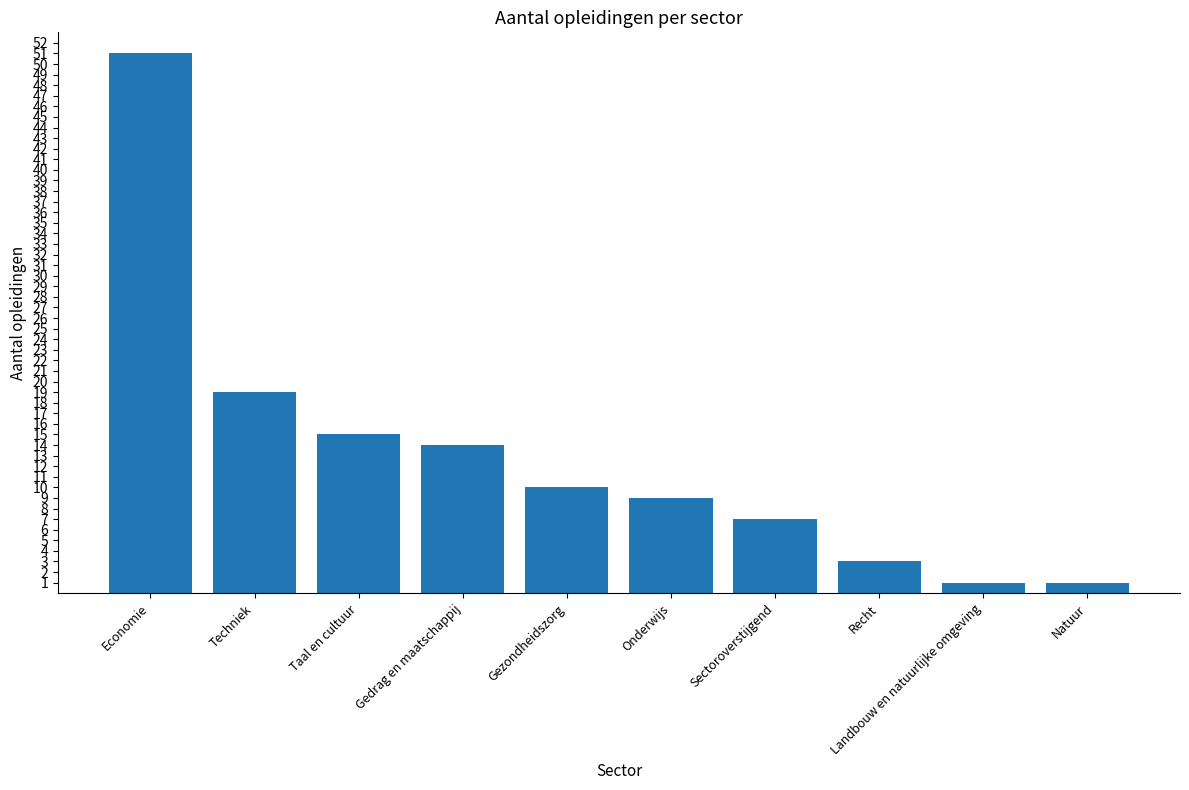

Reading right to left, list all the values displayed in this chart.

Natuur=1	Landbouw en natuurlijke omgeving=1	Recht=3	Sectoroverstijgend=7	Onderwijs=9	Gezondheidszorg=10	Gedrag en maatschappij=14	Taal en cultuur=15	Techniek=19	Economie=51